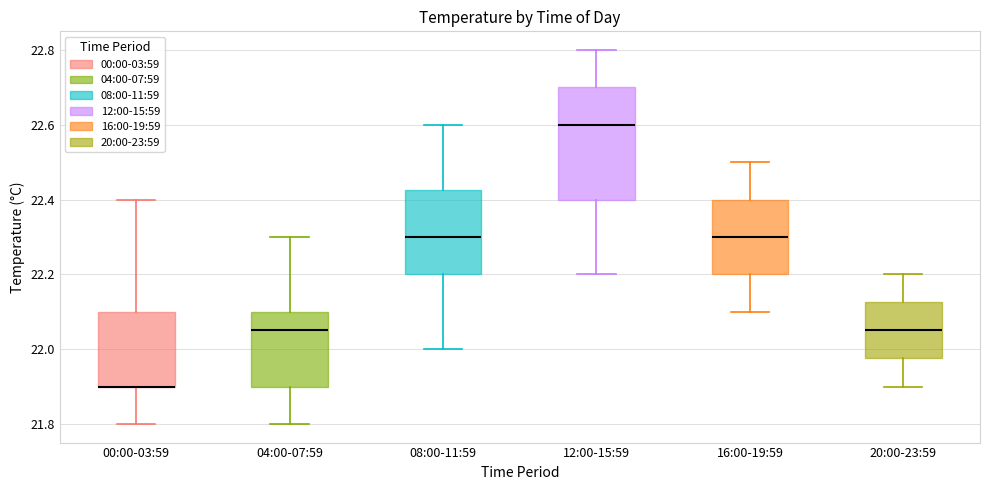

Comparing the boxes themselves (not the whiskers), which one is the tallest?

12:00-15:59